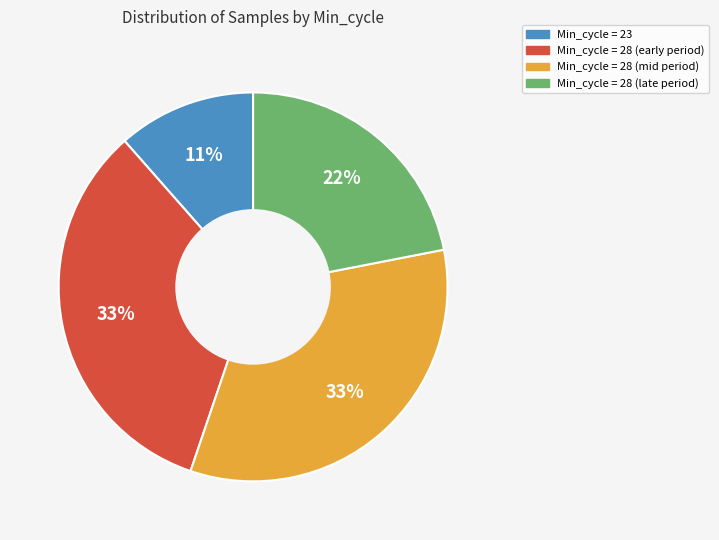

How many slices are in this pie chart?

4